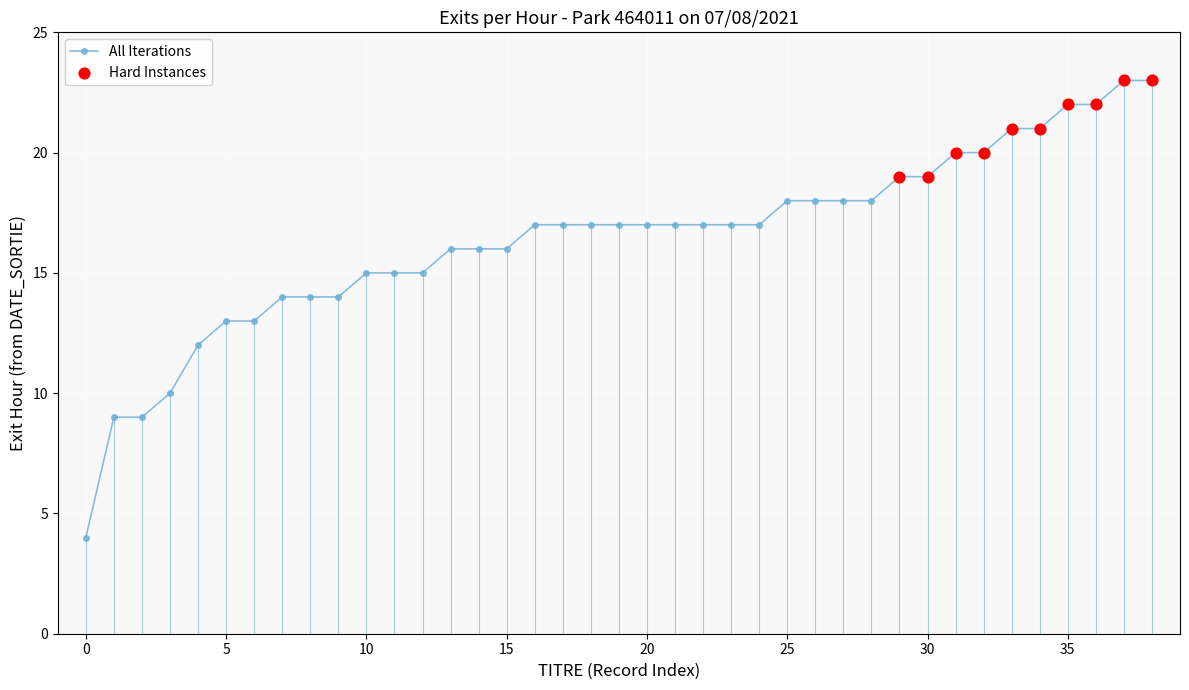

What is the value of the 26th point from the left?

18